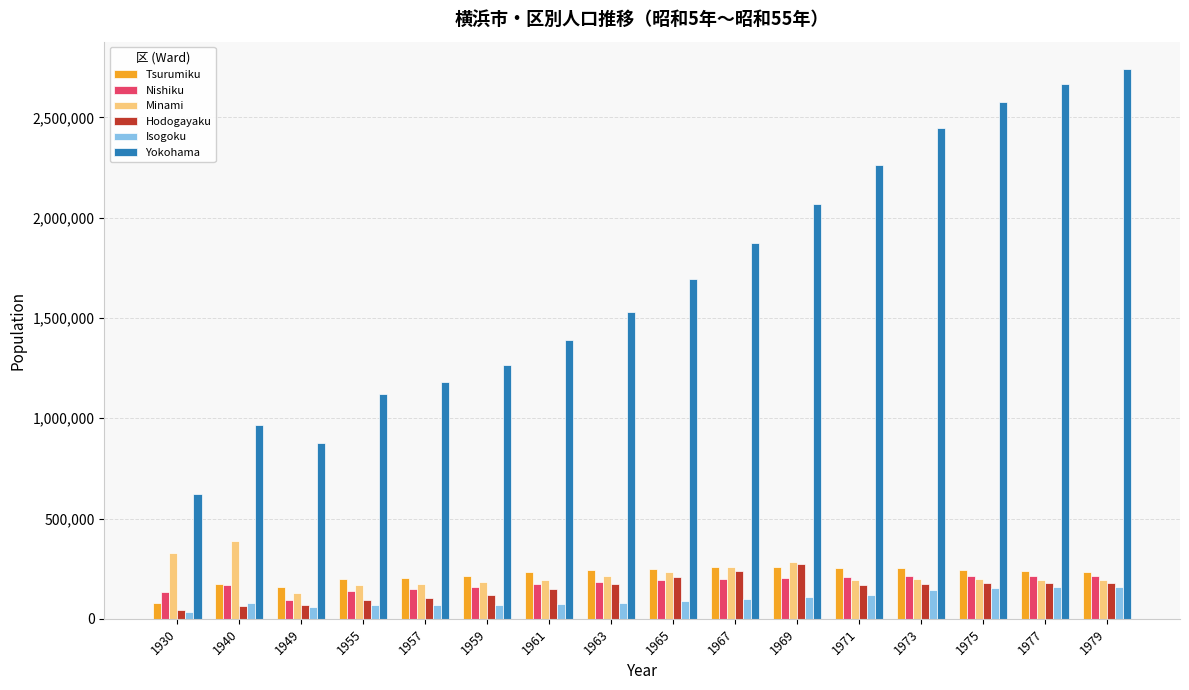

What is the smallest value displayed?

34084